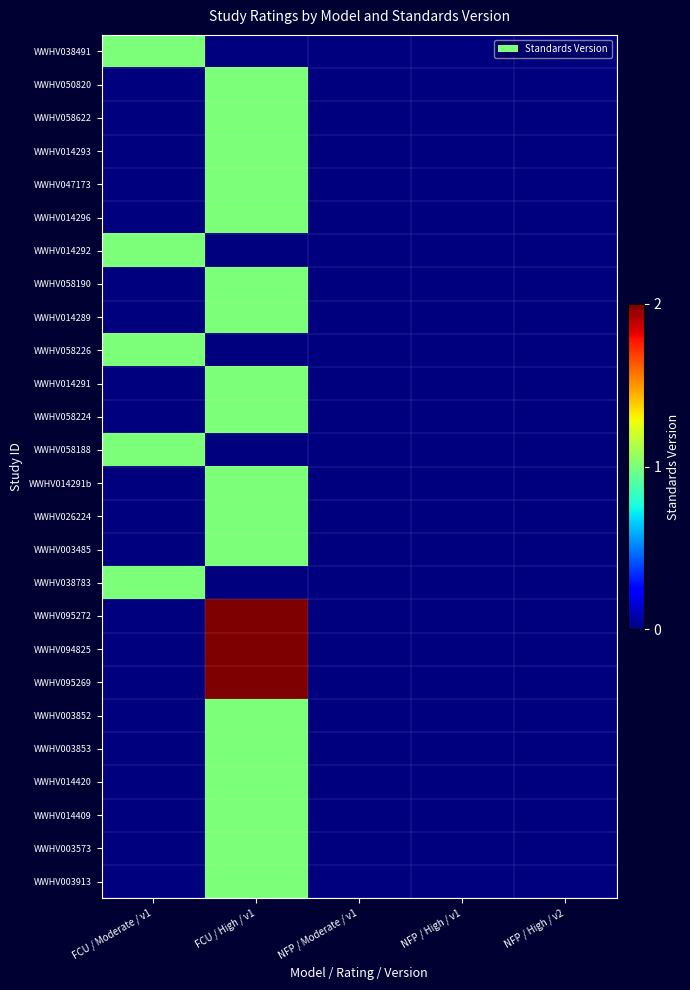

Rank the series by their maximum value, from highest to lowest.

WWHV095272, WWHV094825, WWHV095269, WWHV038491, WWHV050820, WWHV058622, WWHV014293, WWHV047173, WWHV014296, WWHV014292, WWHV058190, WWHV014289, WWHV058226, WWHV014291, WWHV058224, WWHV058188, WWHV014291b, WWHV026224, WWHV003485, WWHV038783, WWHV003852, WWHV003853, WWHV014420, WWHV014409, WWHV003573, WWHV003913